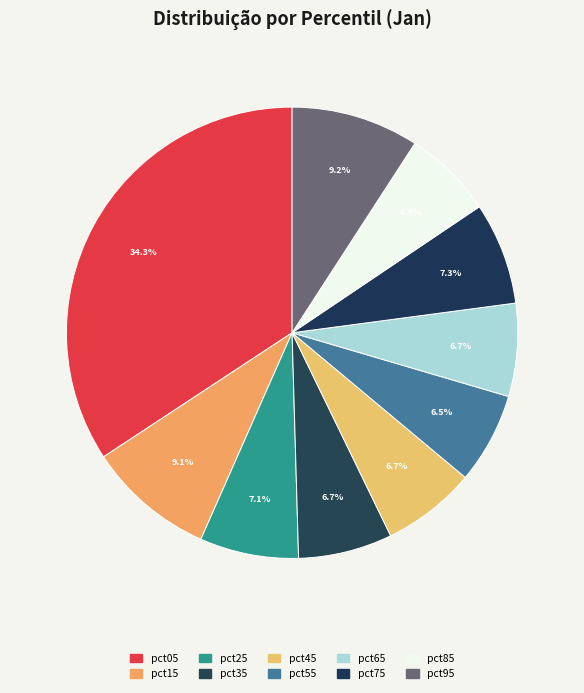

The pct85 slice represents 1% of the pie. True or false?

False